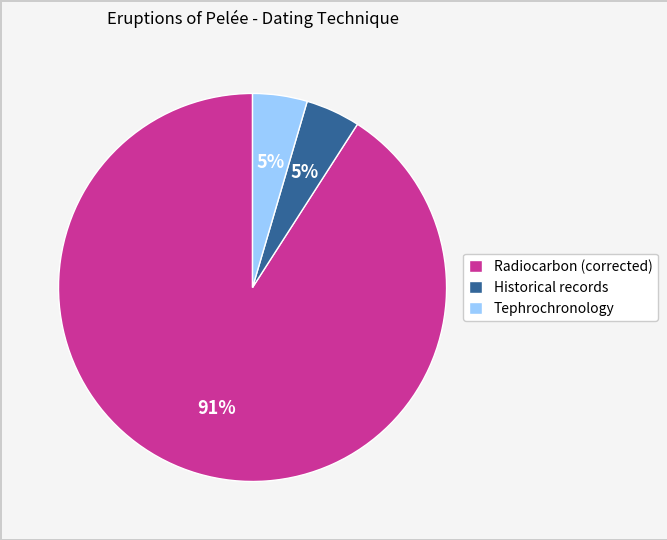

How many slices are in this pie chart?

3